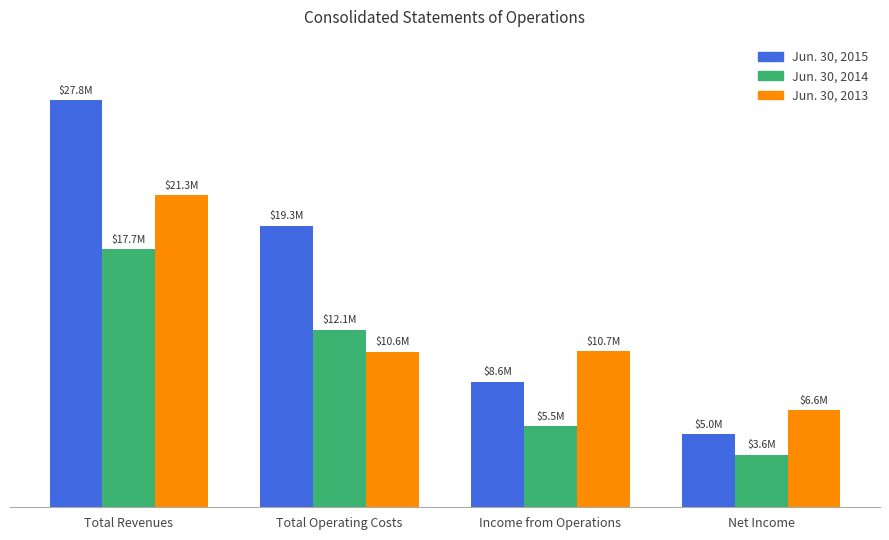

The Jun. 30, 2014 series shows 18478861 at Total Operating Costs. True or false?

False